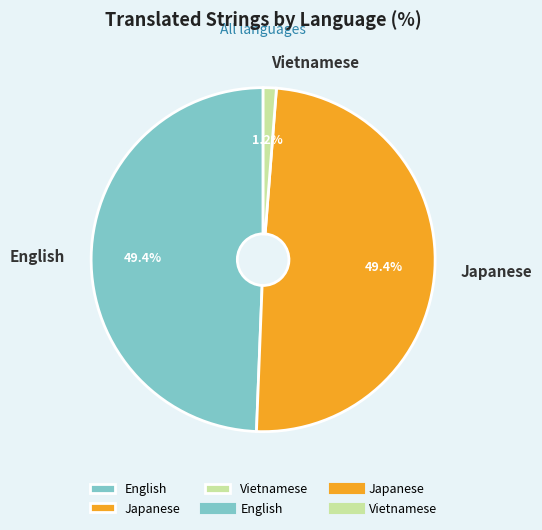

How many segments does this pie chart have?

3